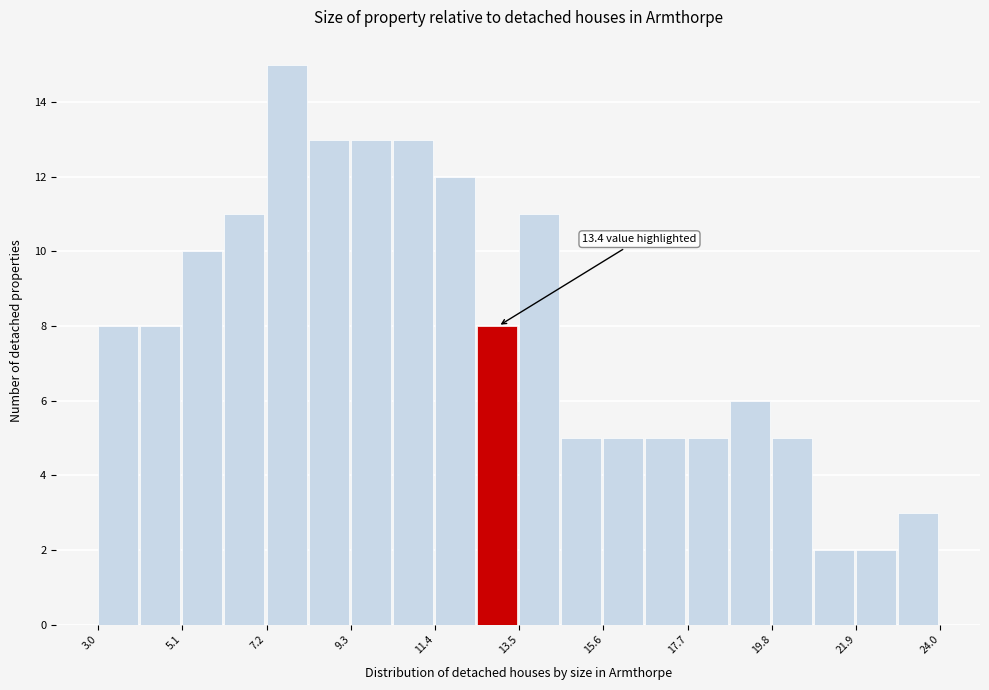

Read against the x-axis, roughly where is the centre of the tallest bar?

7.5